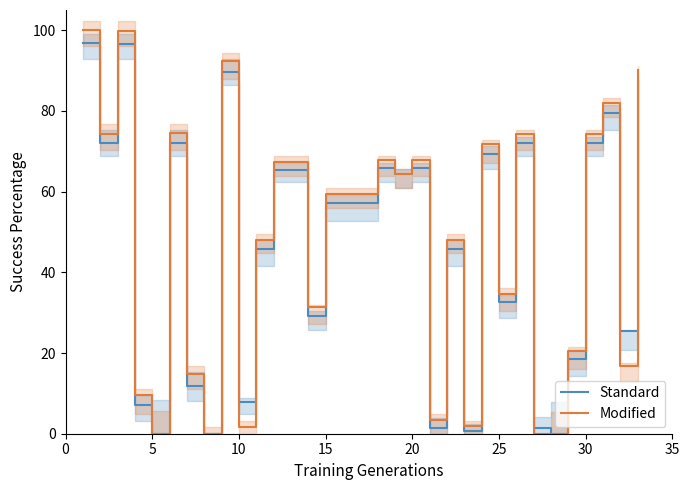

Which series has the largest total across all categories?

Modified